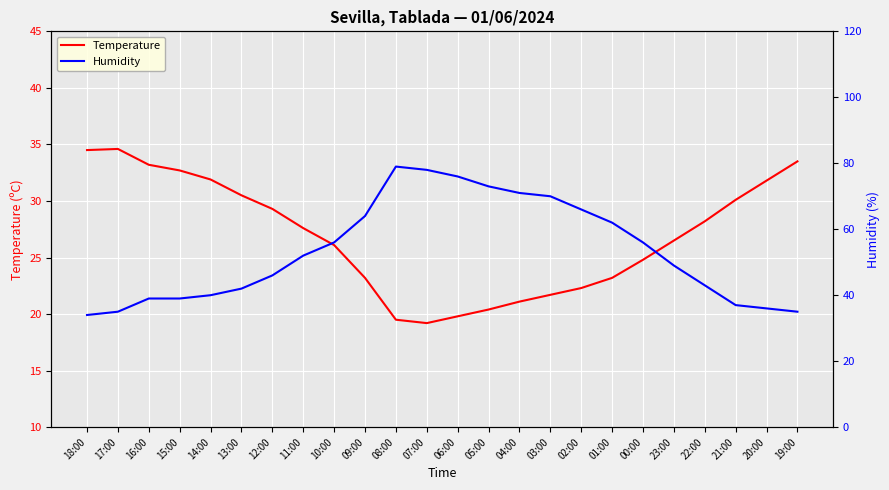

How many times do Temperature and Humidity cross each other?

1